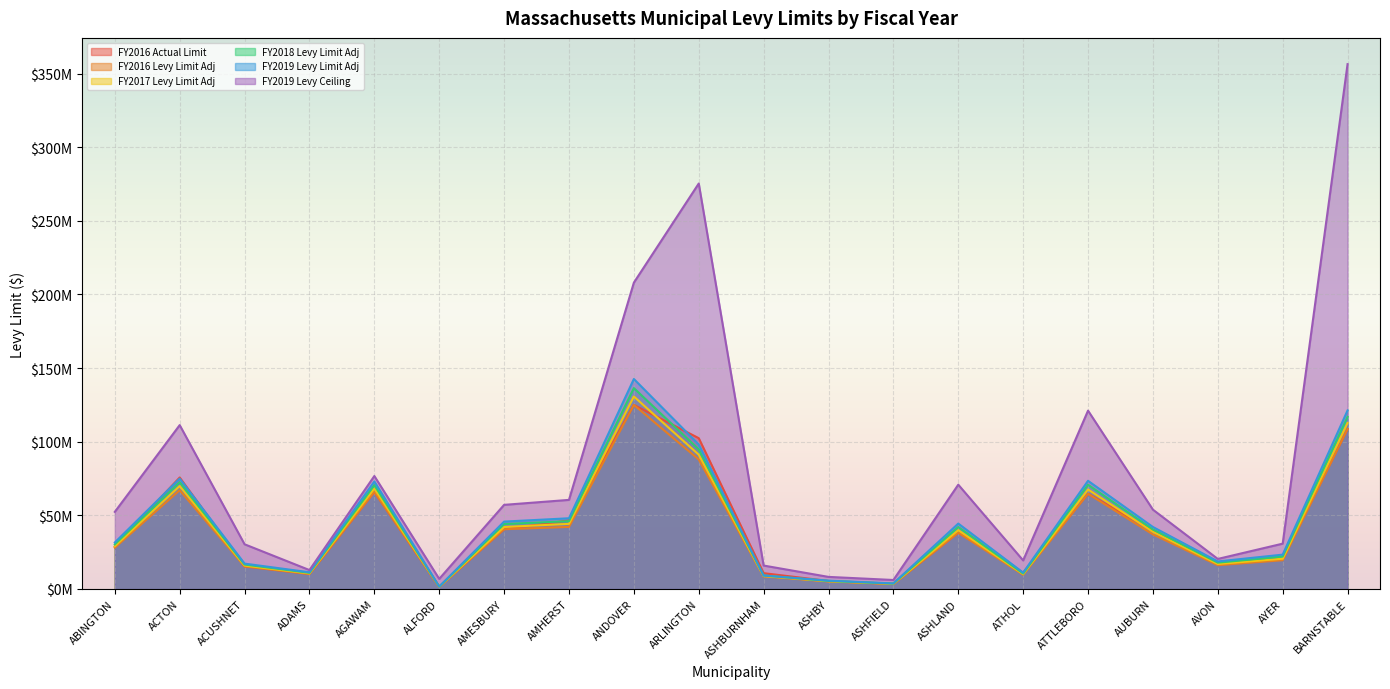

At ASHLAND, list the series in order from smallest to largest.

FY2016 Actual Limit, FY2016 Levy Limit Adj, FY2017 Levy Limit Adj, FY2018 Levy Limit Adj, FY2019 Levy Limit Adj, FY2019 Levy Ceiling